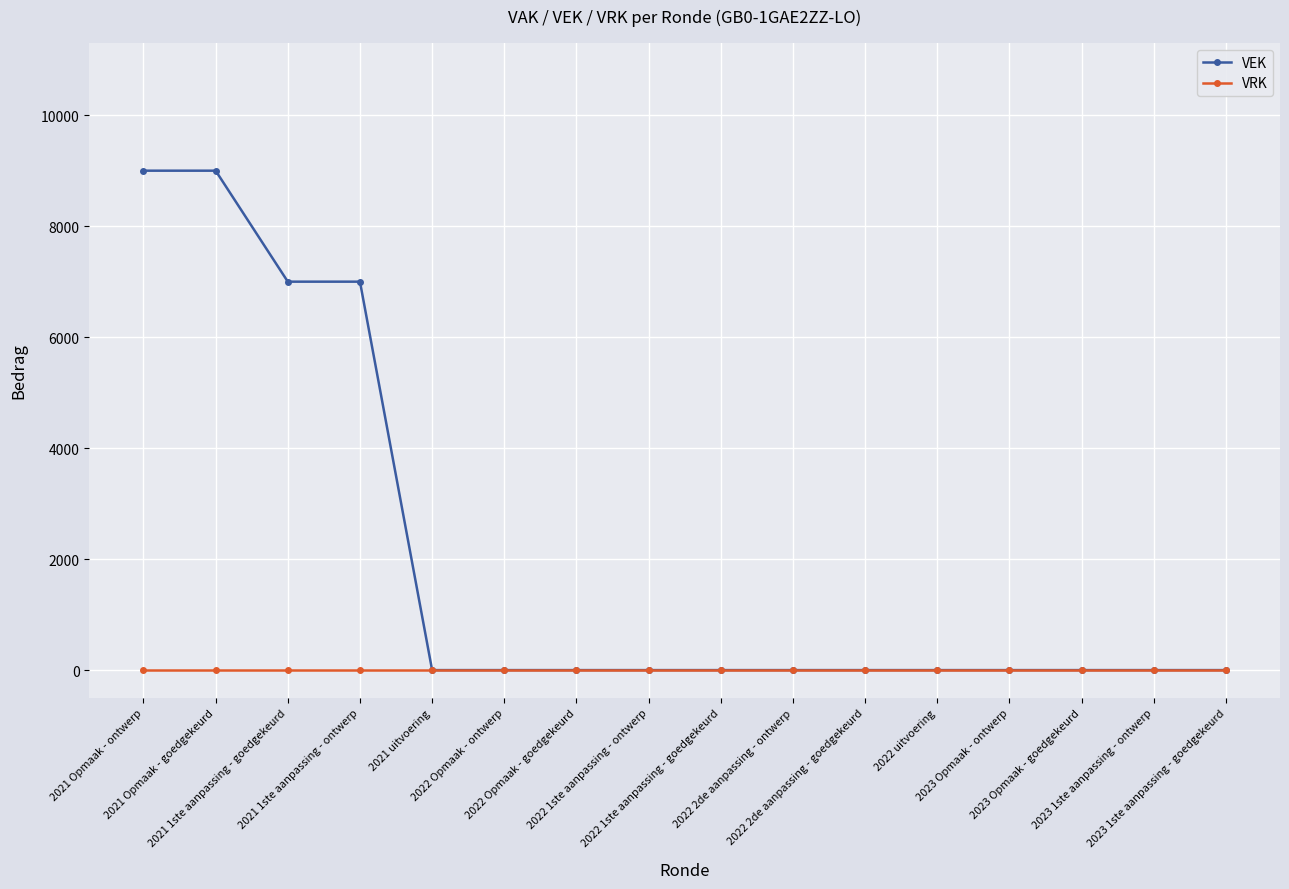

List the series in order of their overall mean, highest first.

VEK, VRK